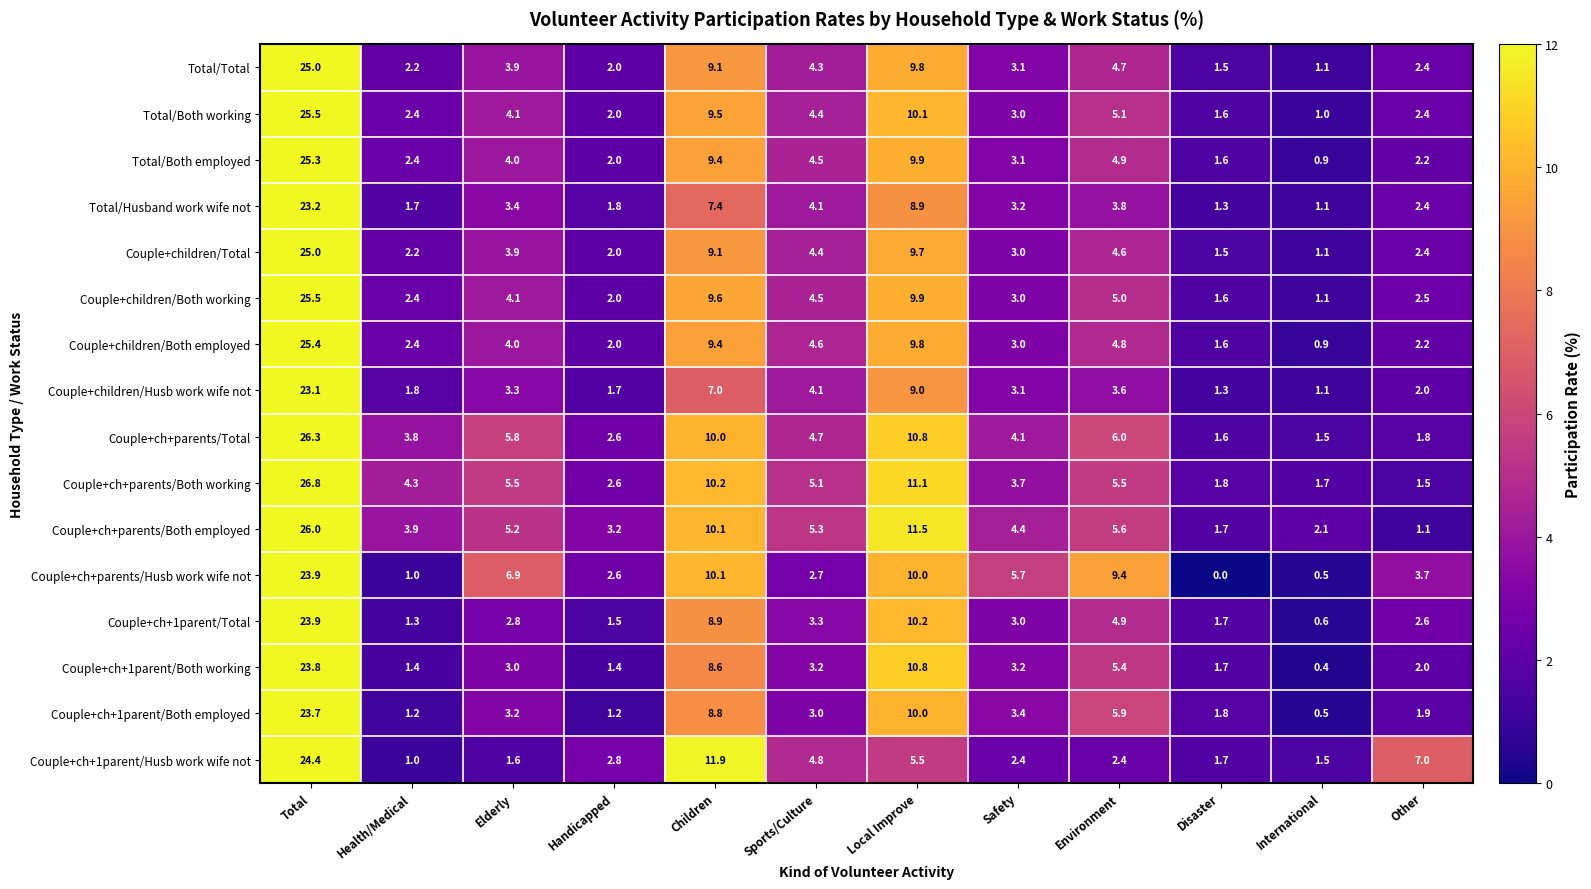

Where is Couple+ch+parents/Total nearest to the value 13?

Local Improve